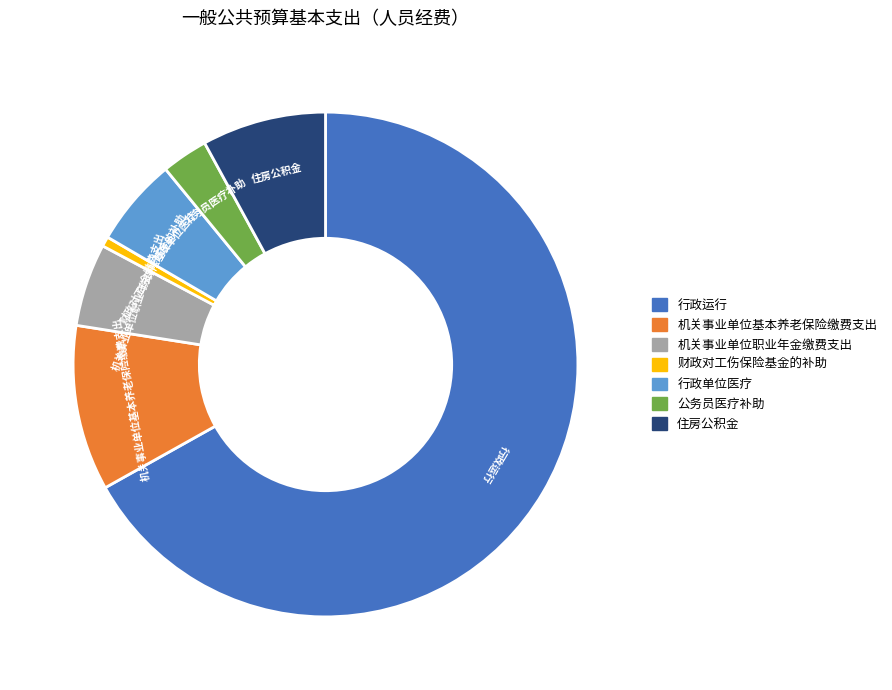

Between 行政单位医疗 and 机关事业单位基本养老保险缴费支出, which is larger?

机关事业单位基本养老保险缴费支出